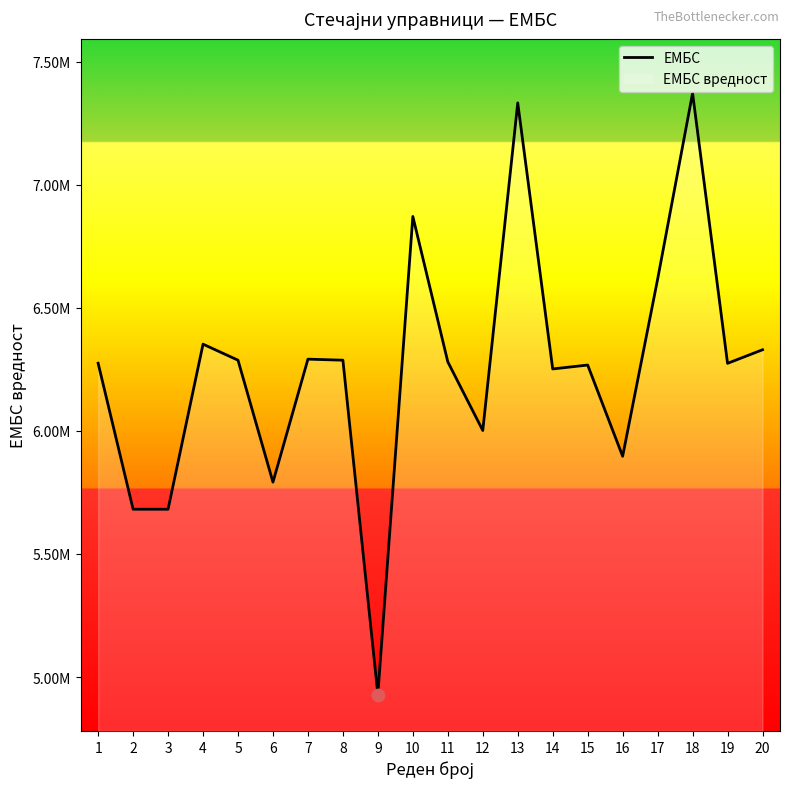

What is the ratio of the value at 16 to the value at 4?

0.9